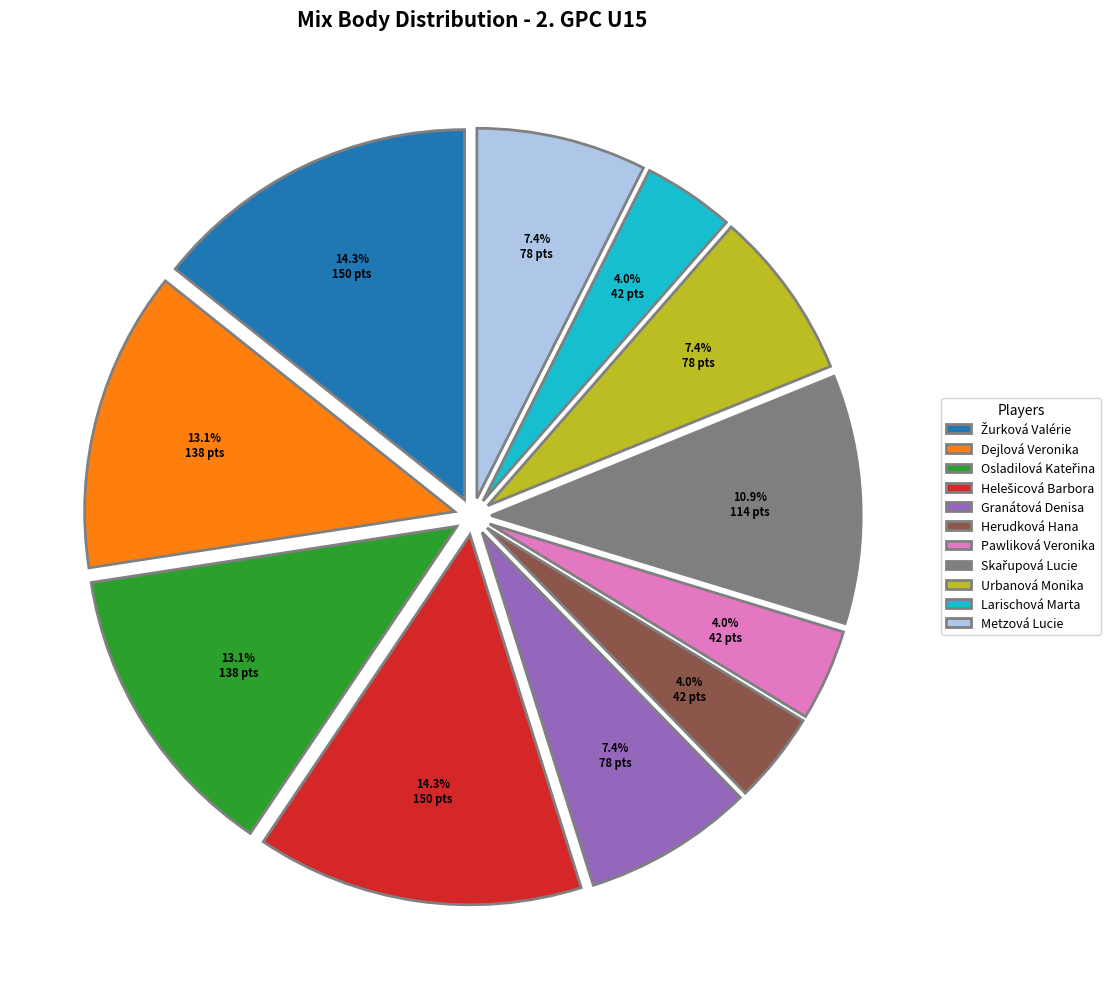

Between Dejlová Veronika and Metzová Lucie, which is larger?

Dejlová Veronika